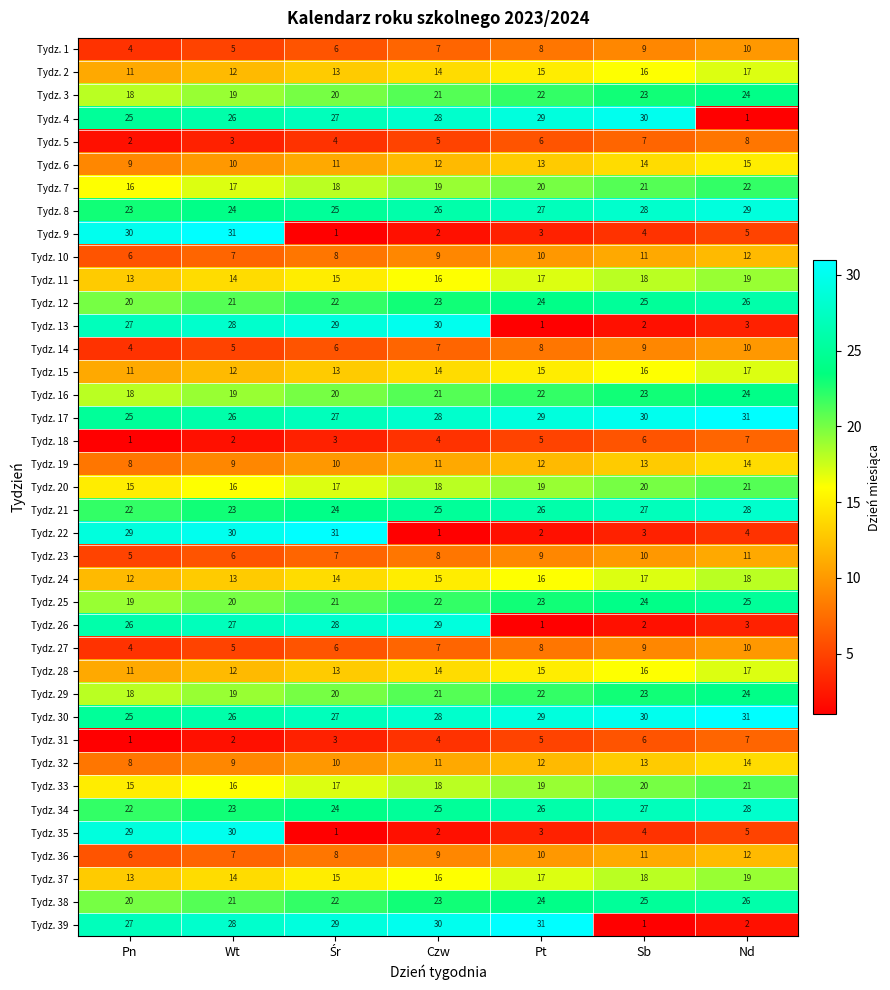

Which series changed the most between Pt and Sb?

Tydz. 39